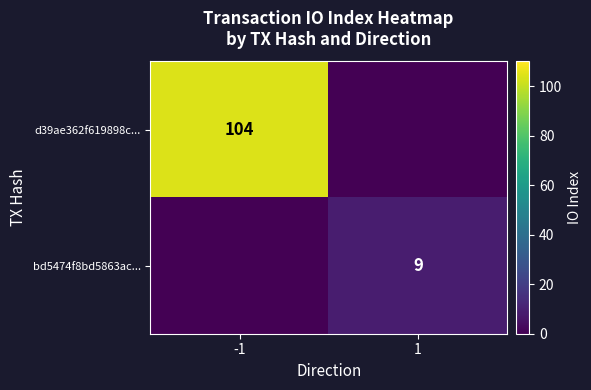

The bd5474f8bd5863ac... series shows 9 at 1. True or false?

True